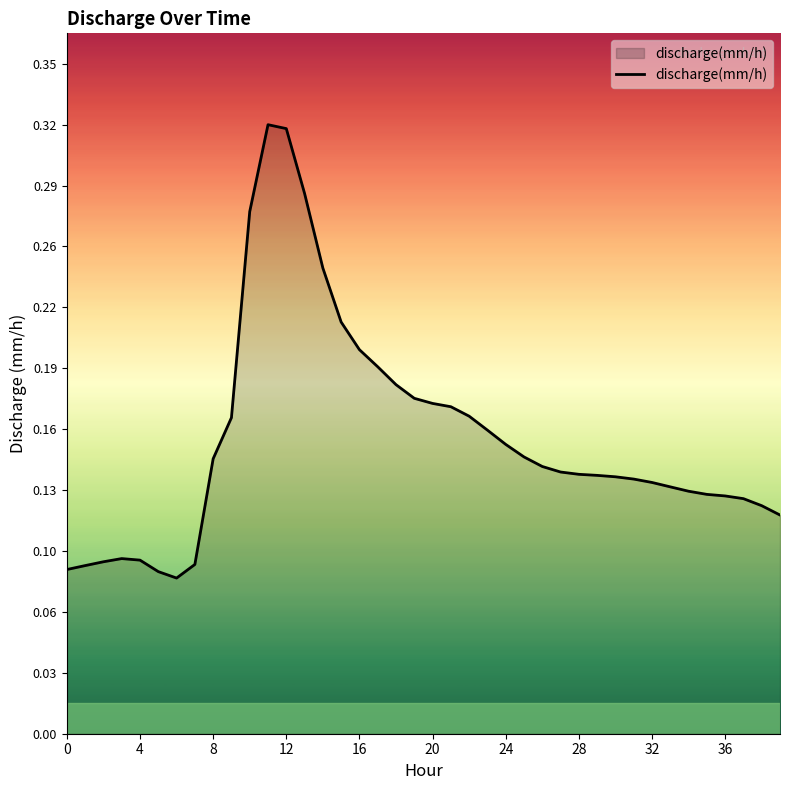

Does the chart display data point markers on the line(s)?

No